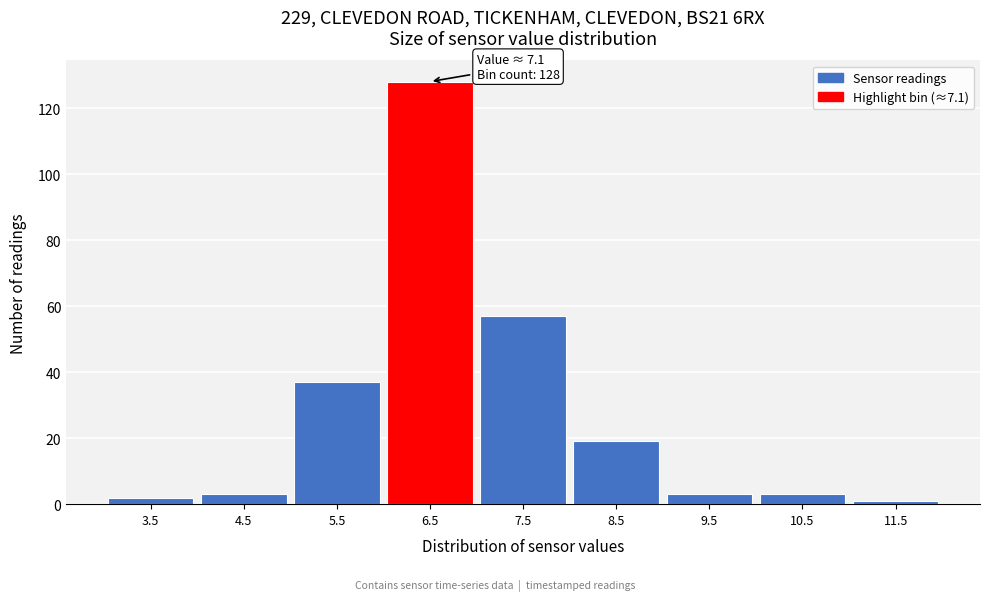

Reading left to right, extract all data points from this chart.

3.5=2	4.5=3	5.5=37	6.5=128	7.5=57	8.5=19	9.5=3	10.5=3	11.5=1